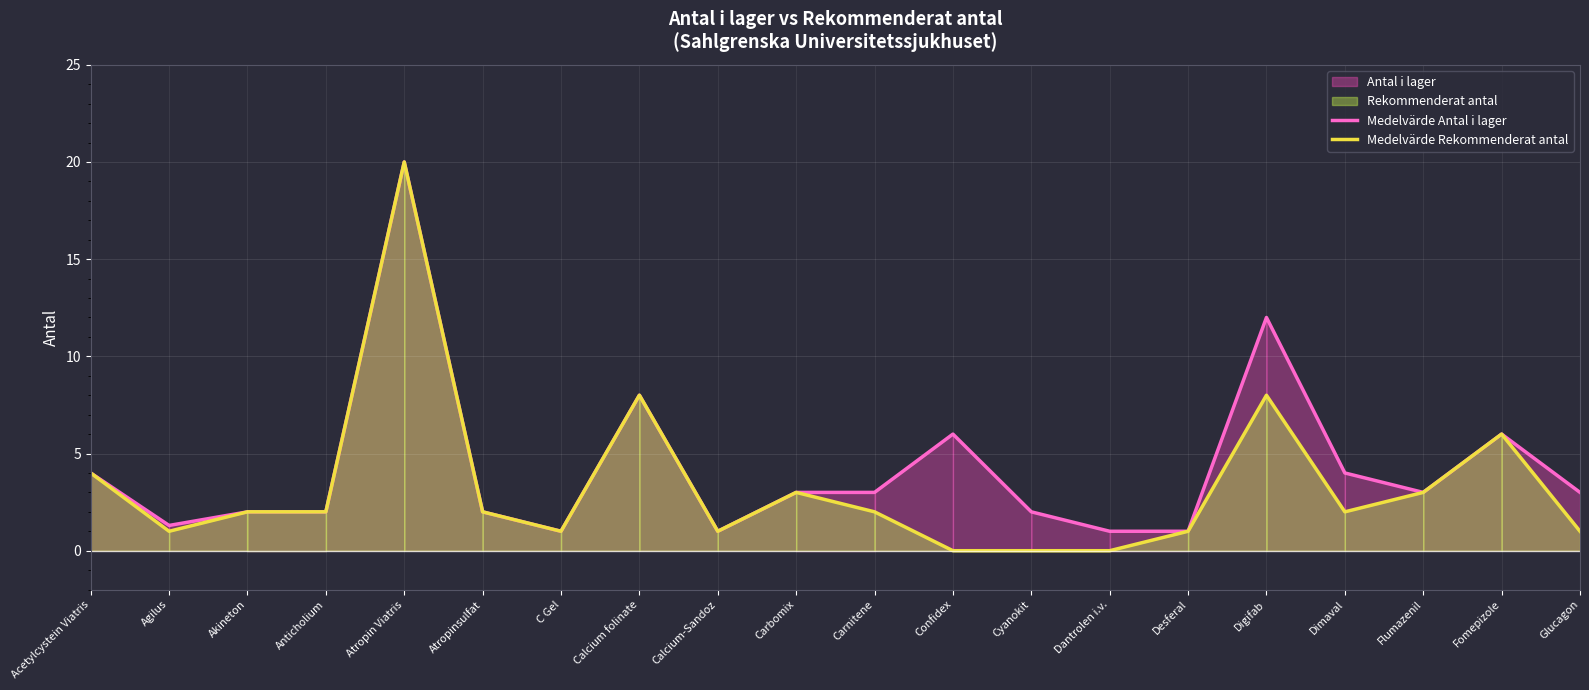

Rank the series by their average value, from highest to lowest.

Medelvärde Antal i lager, Medelvärde Rekommenderat antal